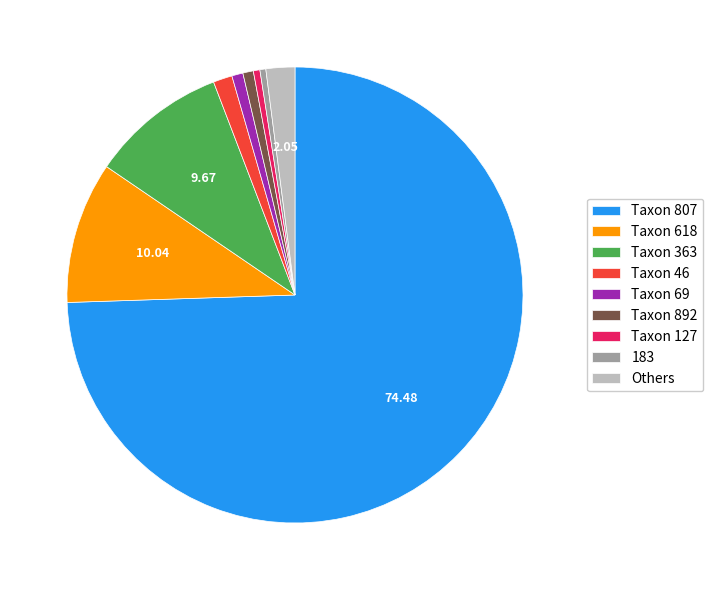

Is there a majority slice in this chart?

Yes